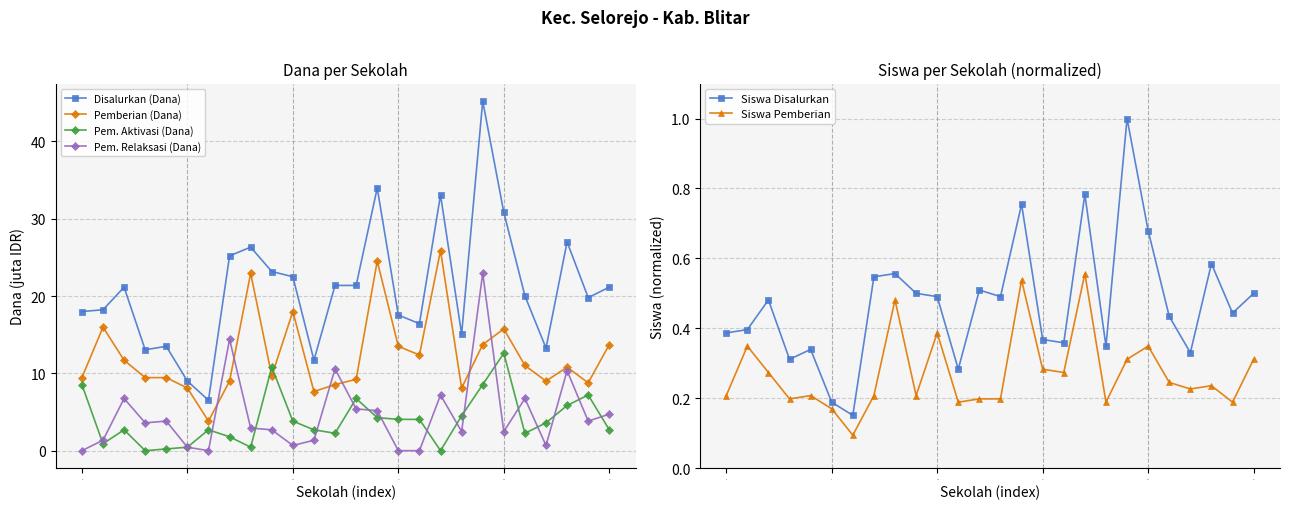

At which label does Pemberian (Dana) reach its peak?

17